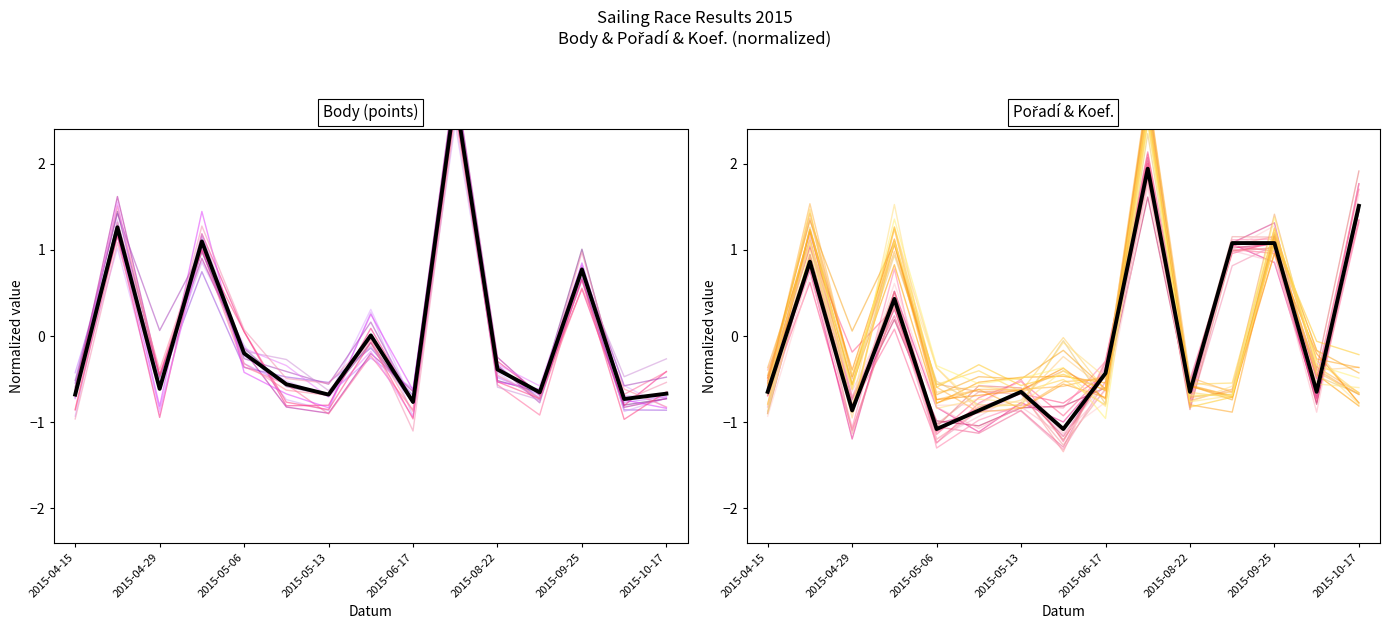

Reading left to right, extract all data points from this chart.

Body: -0.4	1.2	-0.6	1.2	-0.3	-0.6	-0.7	-0.3	-0.6	2.9	-0.5	-0.7	0.8	-0.8	-0.7
Mean: -0.6	0.9	-0.9	0.4	-1.1	-0.9	-0.6	-1.1	-0.4	1.9	-0.6	1.1	1.1	-0.6	1.5
Pořadí: -0.4	0.8	-0.9	0.5	-1.2	-0.9	-0.6	-1.3	-0.3	2.0	-0.7	1.1	1.2	-0.7	1.5
Koef.: -0.4	1.1	-0.6	1.2	-0.7	-0.6	-0.6	-0.6	-0.5	2.8	-0.7	-0.6	1.3	-0.4	-0.7